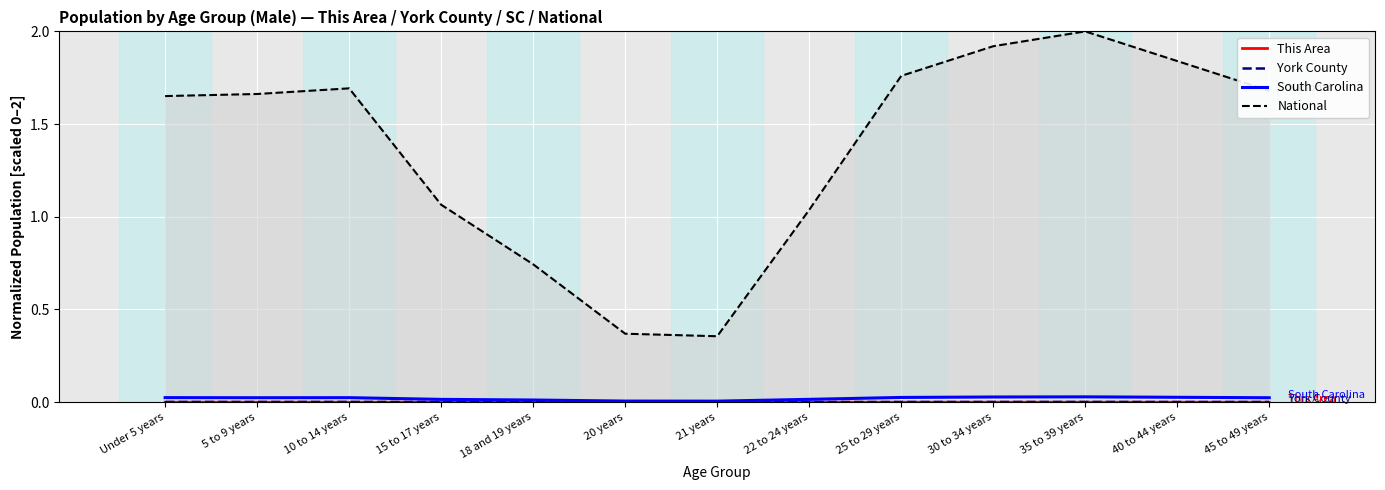

Is the value of South Carolina at 25 to 29 years greater than the value of This Area at 5 to 9 years?

Yes